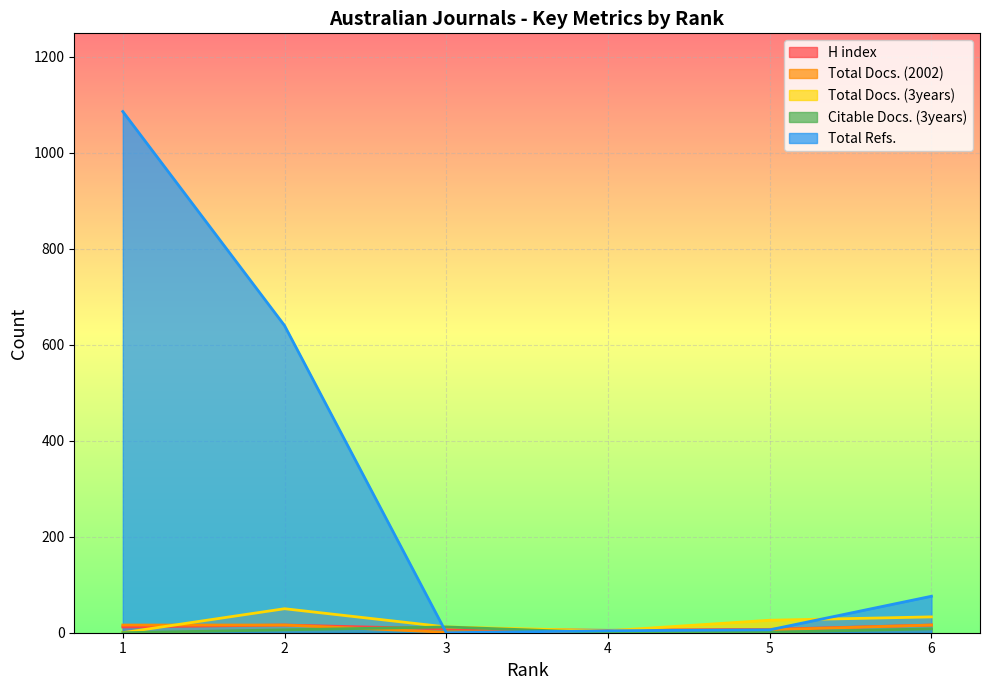

How many data points does each series have?

6